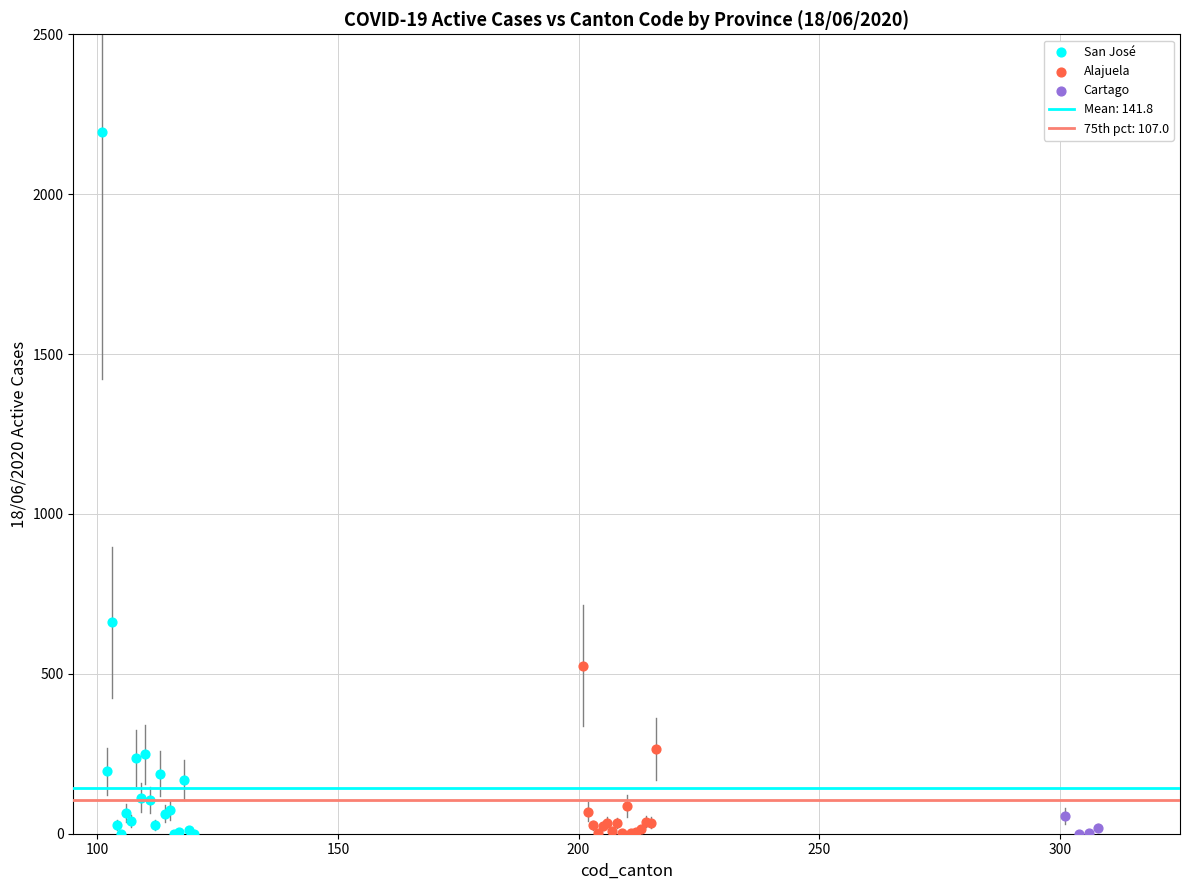

Which series has the widest spread of Y values?

San José